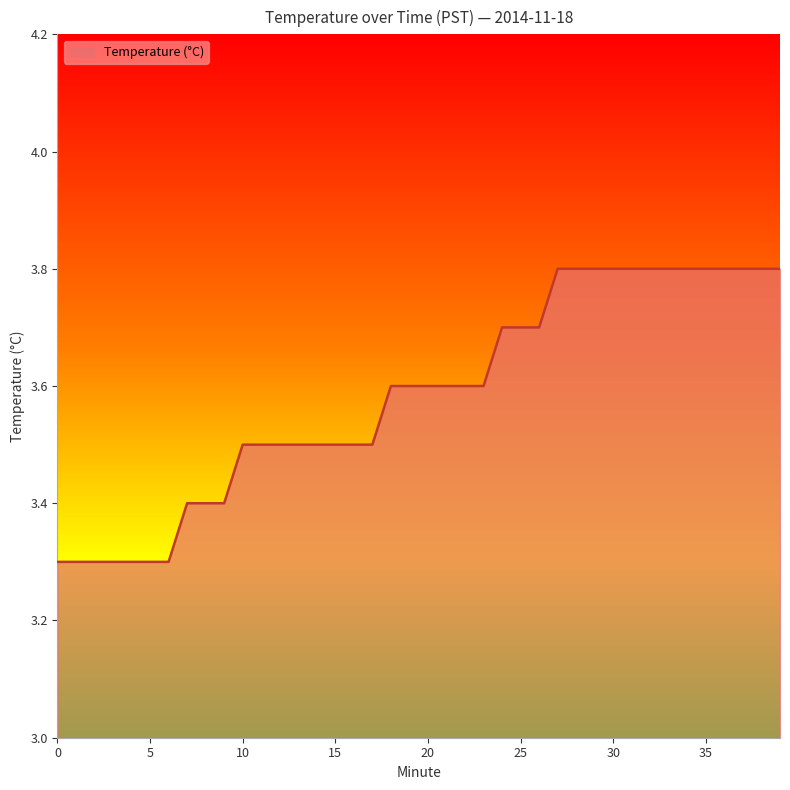

Reading left to right, what are all the values shown in this chart?

3.3	3.3	3.3	3.3	3.3	3.3	3.3	3.4	3.4	3.4	3.5	3.5	3.5	3.5	3.5	3.5	3.5	3.5	3.6	3.6	3.6	3.6	3.6	3.6	3.7	3.7	3.7	3.8	3.8	3.8	3.8	3.8	3.8	3.8	3.8	3.8	3.8	3.8	3.8	3.8